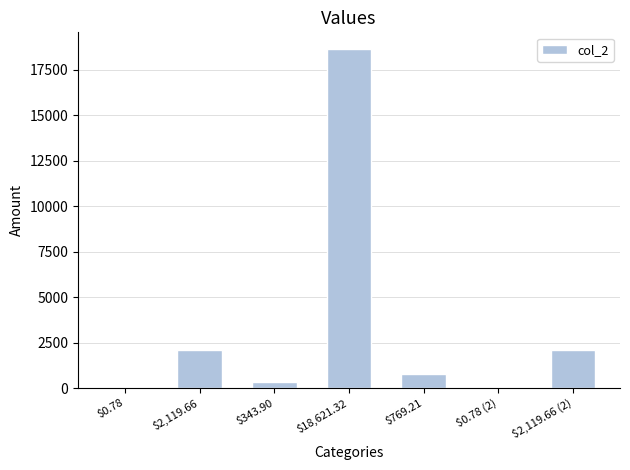

Which category has the highest value across all series?

$18,621.32